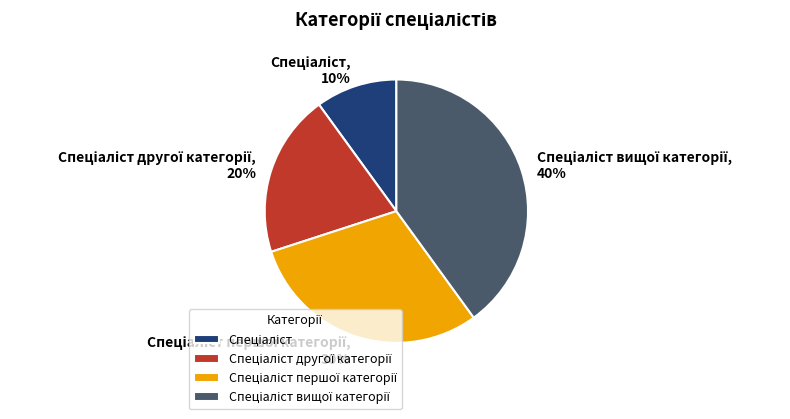

To the nearest percent, what is the difference between the largest and smallest slice percentages?

30%